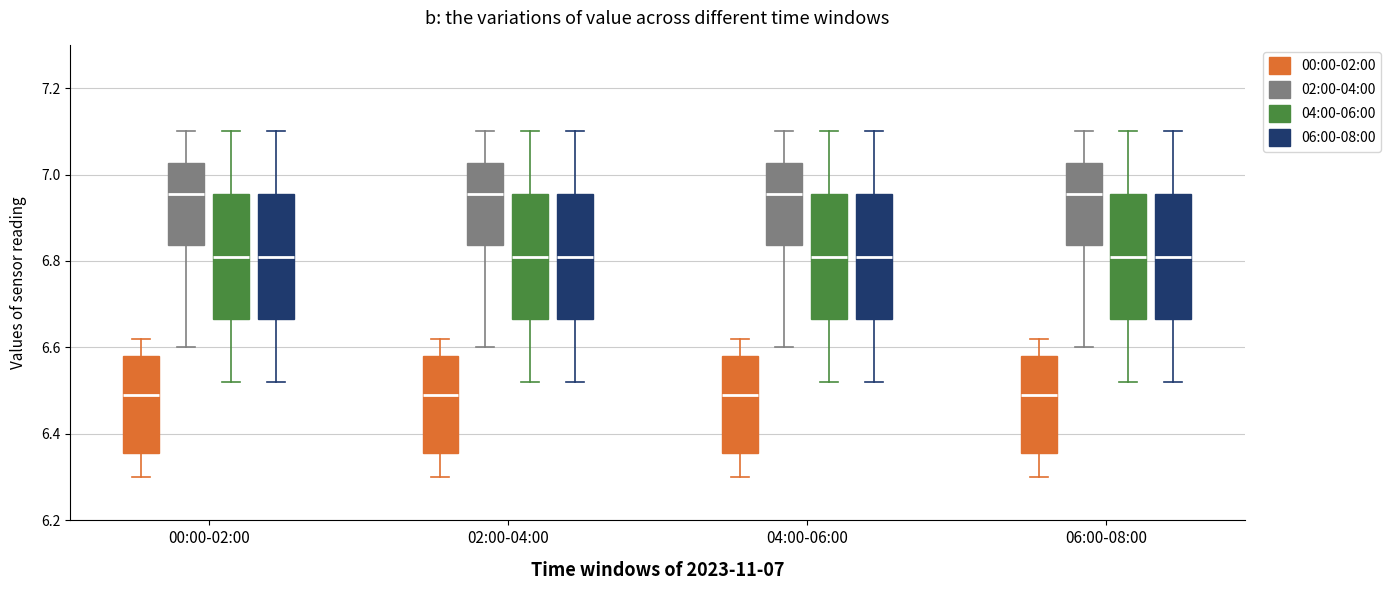

Where is the lower edge of the box for 00:00-02:00 (04:00-06:00) on the y-axis? The values are not printed on the chart, so give them approximately, as read against the axis.

6.66